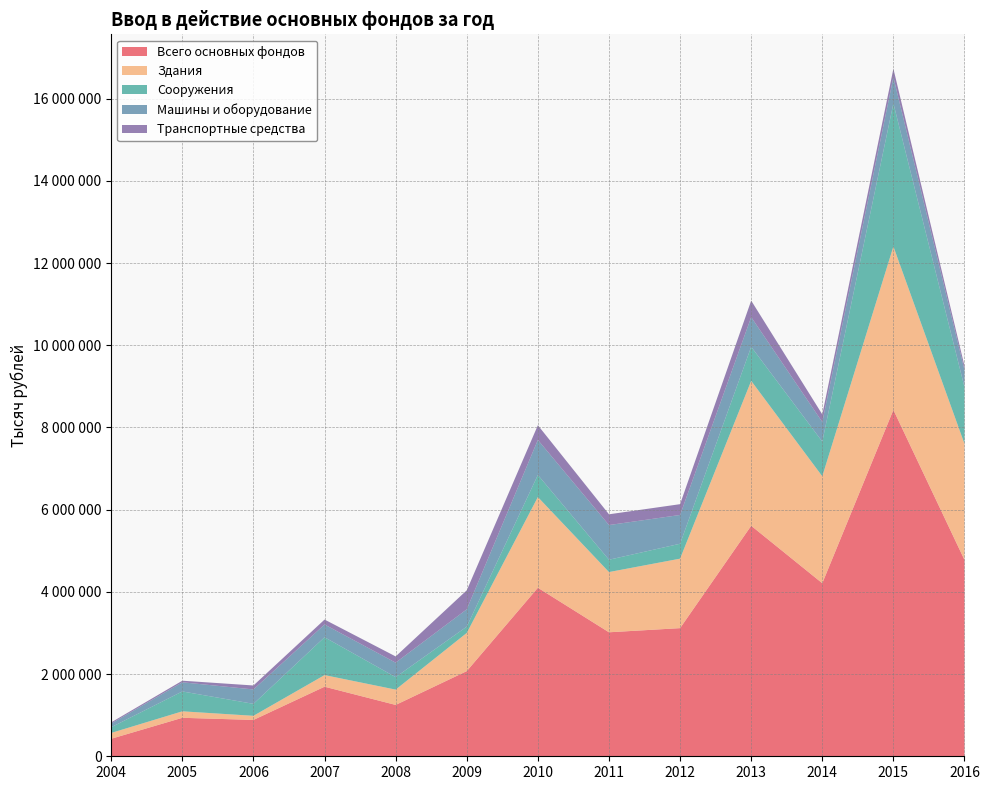

Reading left to right, list all the values displayed in this chart.

Всего основных фондов: 426365	936191	884240	1692573	1249320	2071749	4100293	3016791	3117763	5608383	4210249	8428504	4776850
Здания: 141741	157712	100401	282624	372744	929122	2206819	1465170	1690366	3525469	2602275	3975595	2825287
Сооружения: 139361	483423	291051	920964	303400	153679	537316	299753	362860	829097	843718	3481391	1377395
Машины и оборудование: 89072	222941	350134	309865	352343	421515	852289	843869	700331	722027	476092	635647	418439
Транспортные средства: 29453	38562	96744	120263	151293	462398	357642	261916	262543	401424	185385	207400	97911